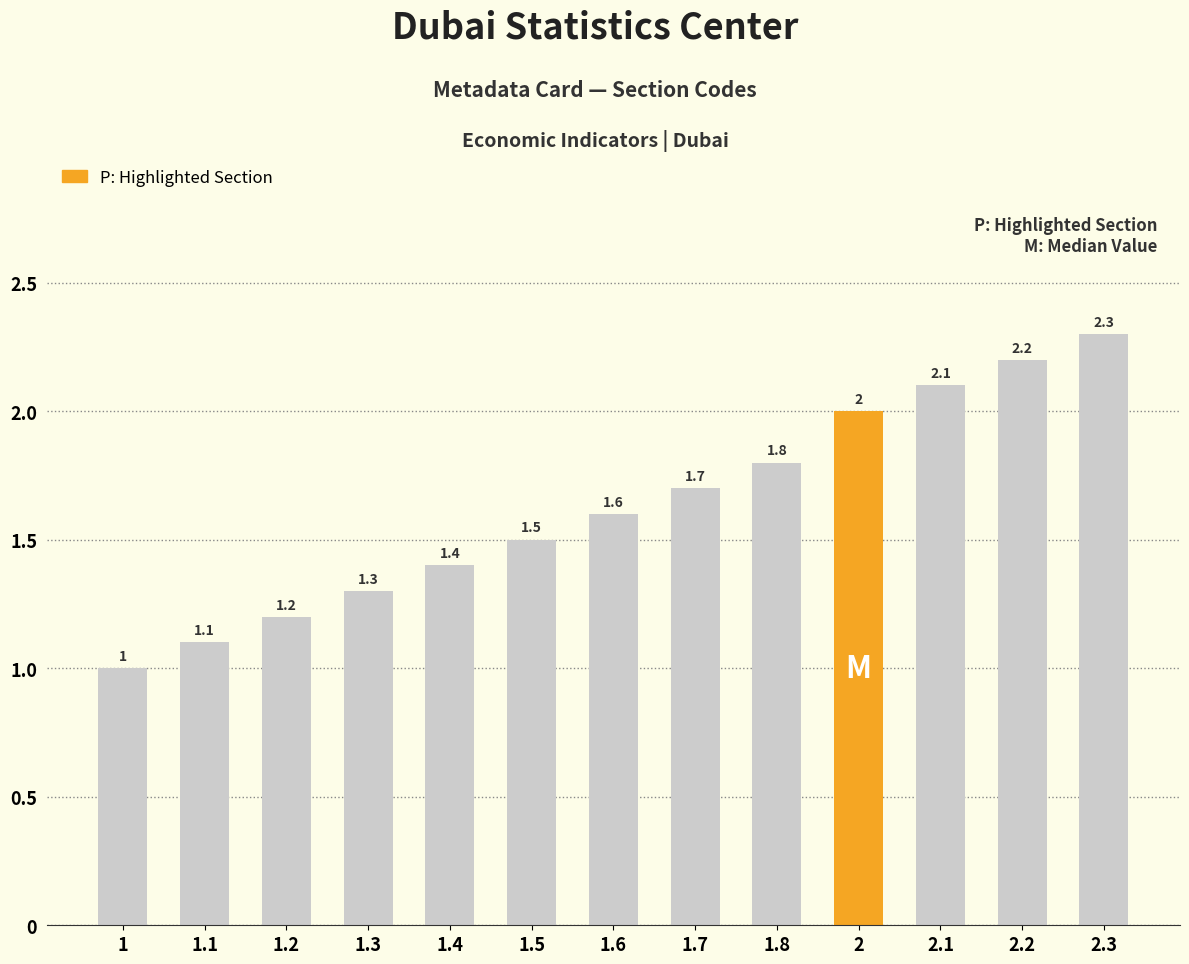

What is the sum of the values at 1.1 and 2.2?

3.3